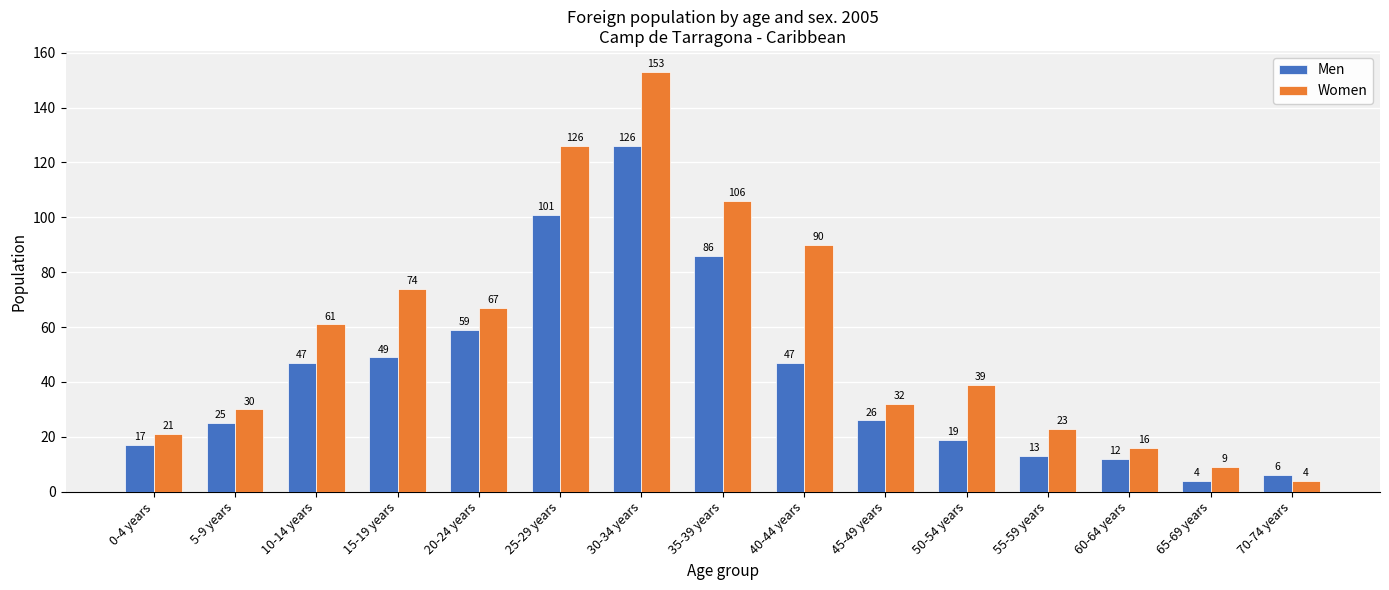

What is the label of the 12th bar from the right?

15-19 years